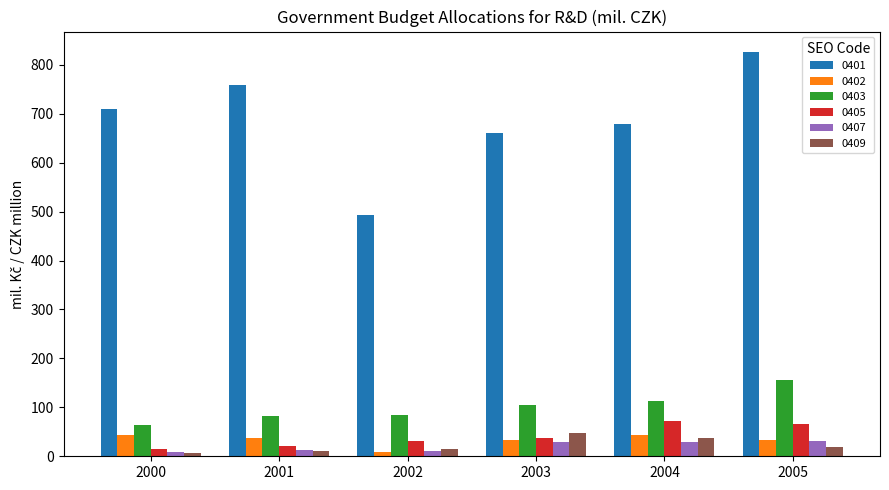

How many values in the 0401 series are below 709?

3